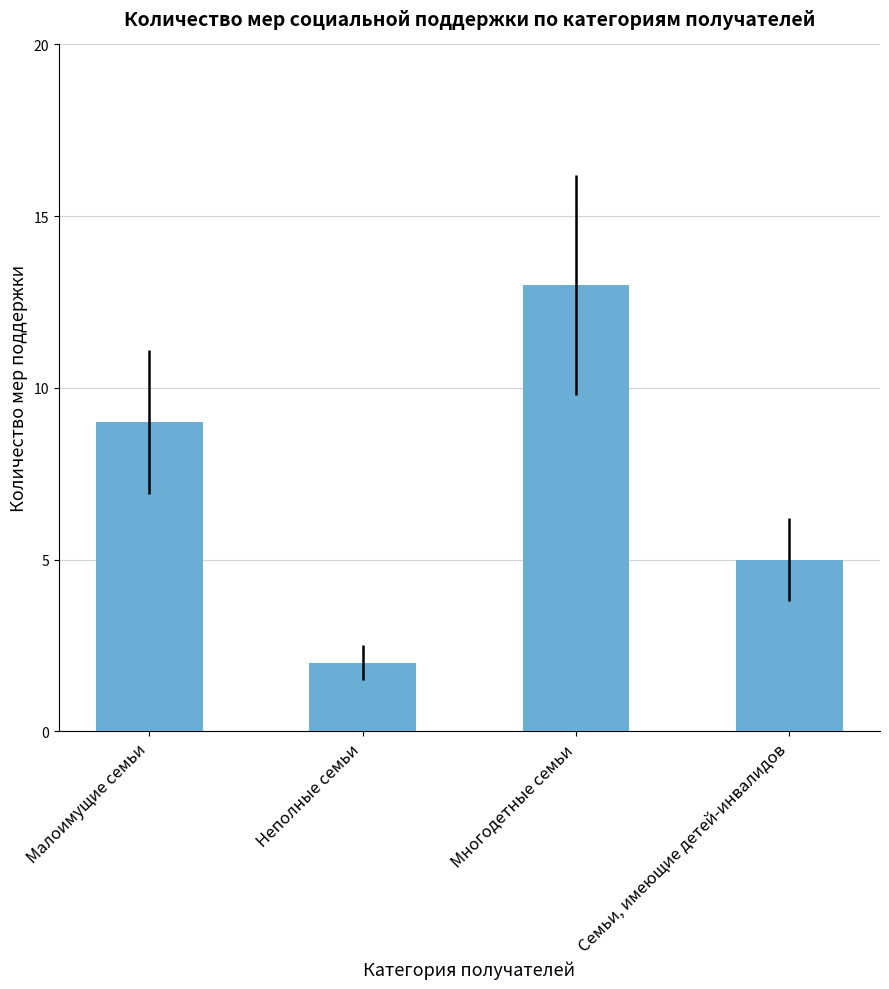

Does the chart contain any negative values?

No